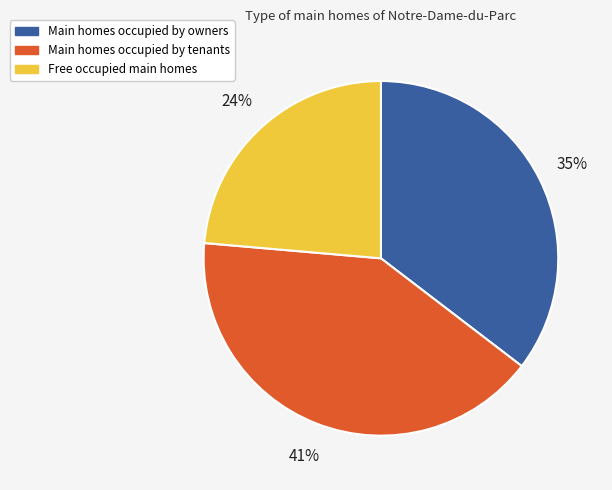

Is there a majority slice in this chart?

No